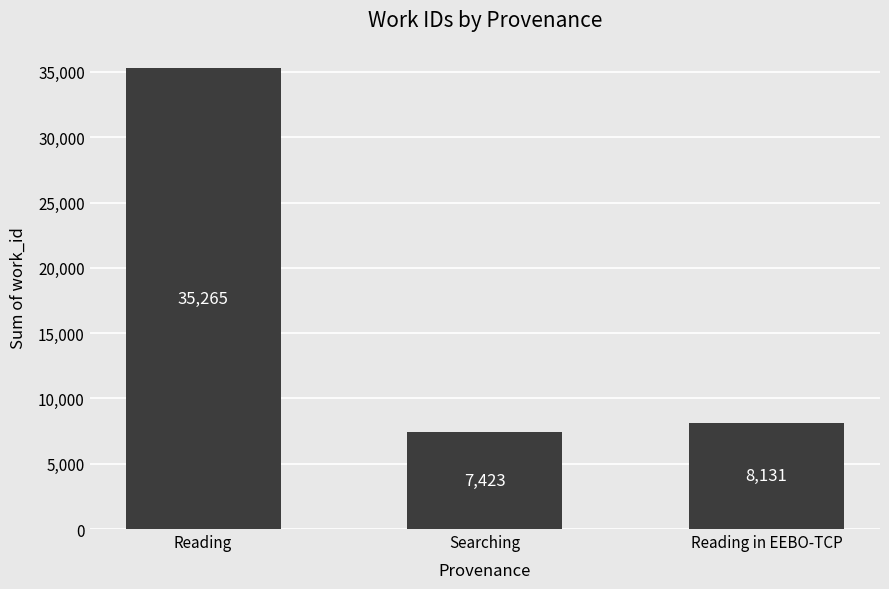

What is the greatest value displayed?

35265